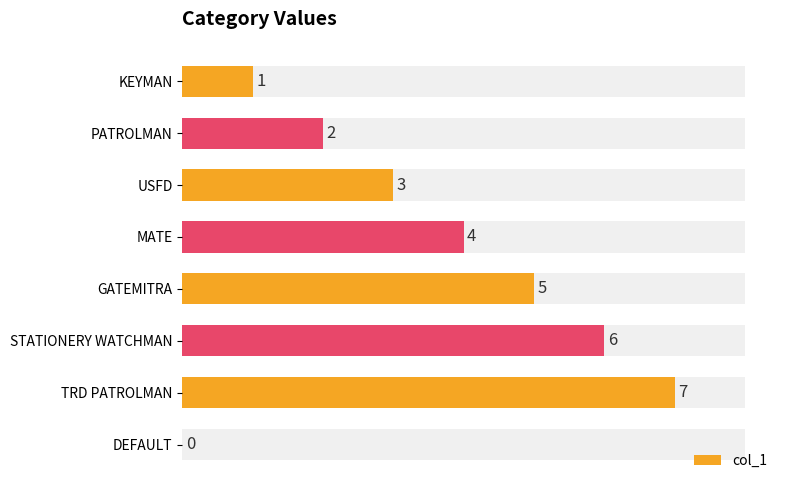

The value at MATE is 4. True or false?

True